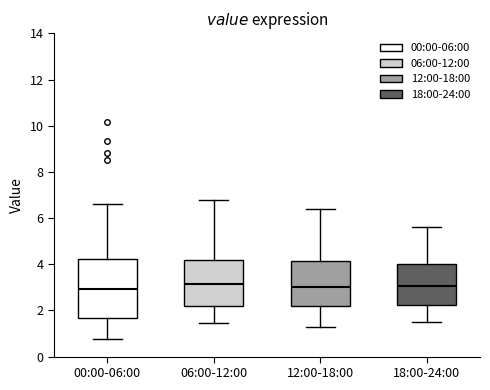

Reading left to right, transcribe this box plot: for each box, give where its median line is, the range the box spans, and where its two whiskers end, as read against the y-axis. The values are not printed on the chart, so give them approximately, as read against the axis.

00:00-06:00: median 3.0, box 1.6 to 4.2, whiskers 0.8 to 6.6
06:00-12:00: median 3.2, box 2.2 to 4.2, whiskers 1.4 to 6.8
12:00-18:00: median 3.0, box 2.2 to 4.2, whiskers 1.4 to 6.4
18:00-24:00: median 3.0, box 2.2 to 4.0, whiskers 1.6 to 5.6